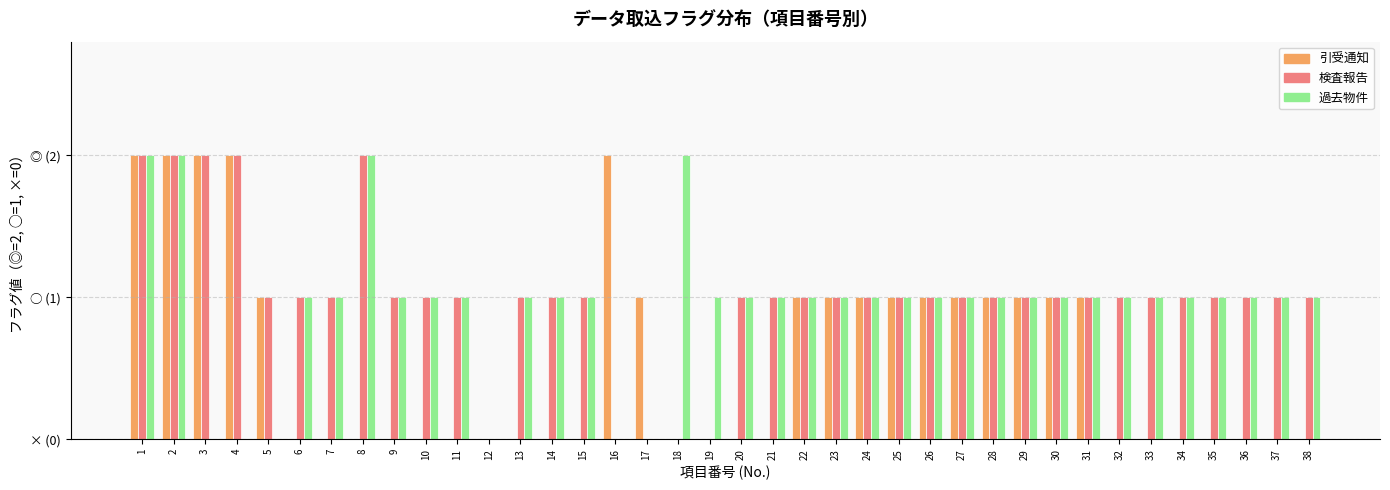

What is the maximum value shown in the chart?

2